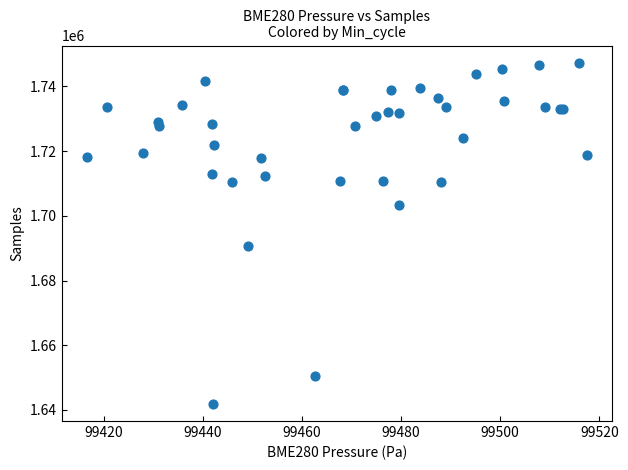

What Y value in the scatter plot is closest to 1694606?

1690703